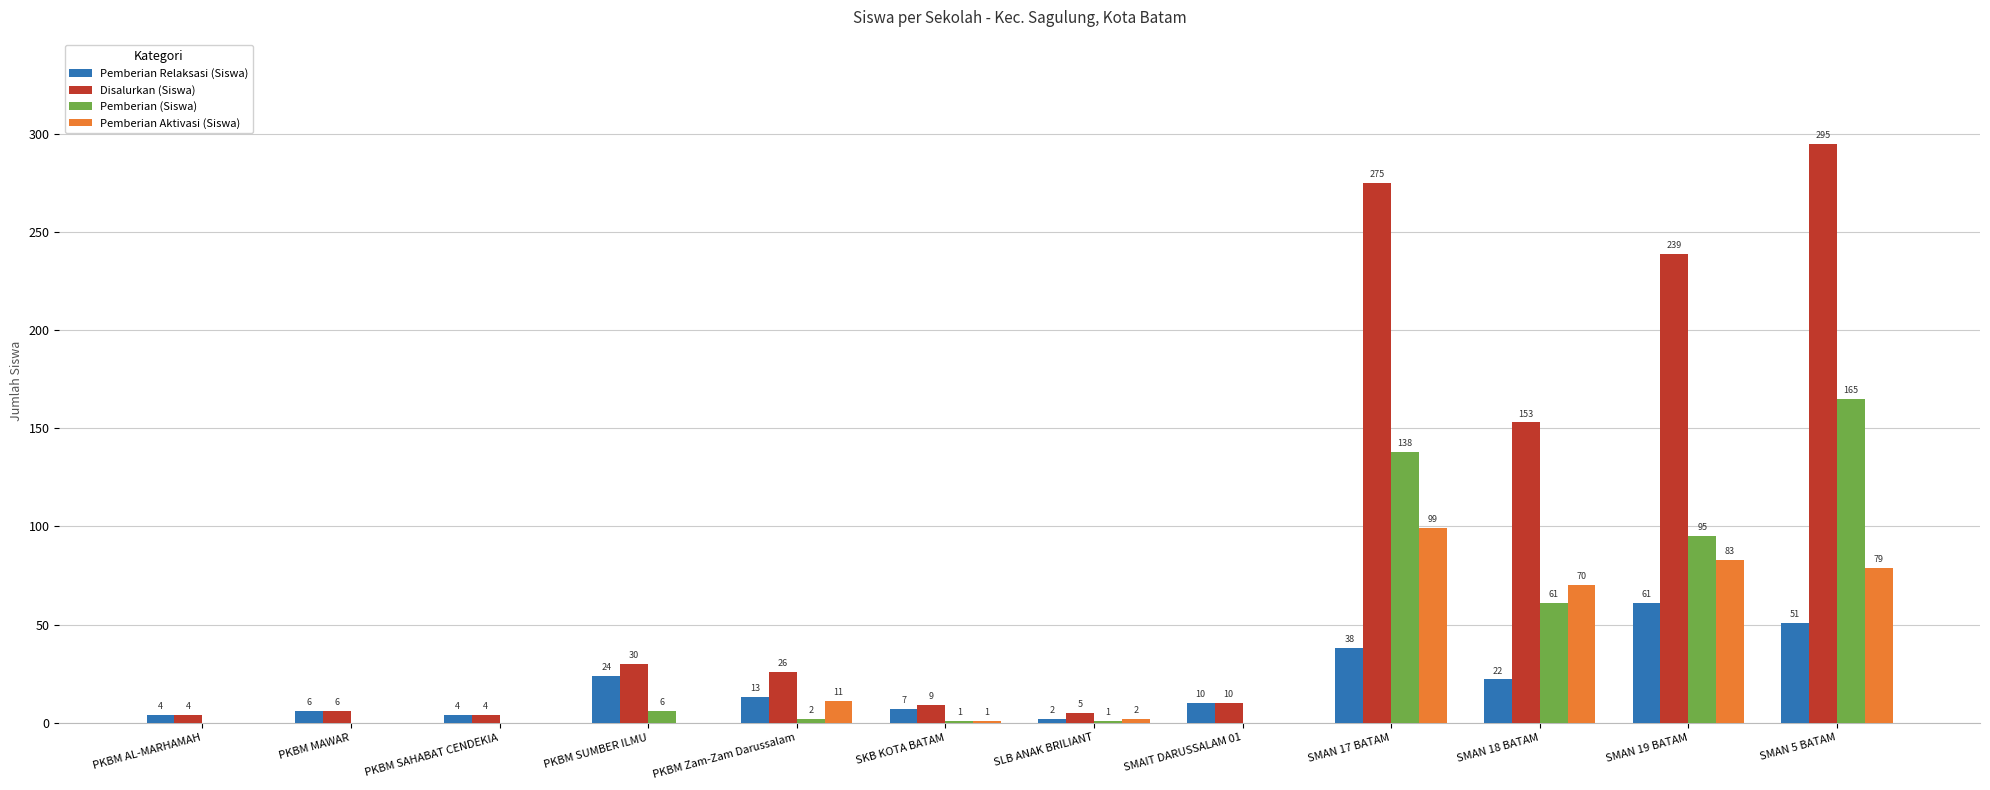

Does the chart contain stacked bars?

No